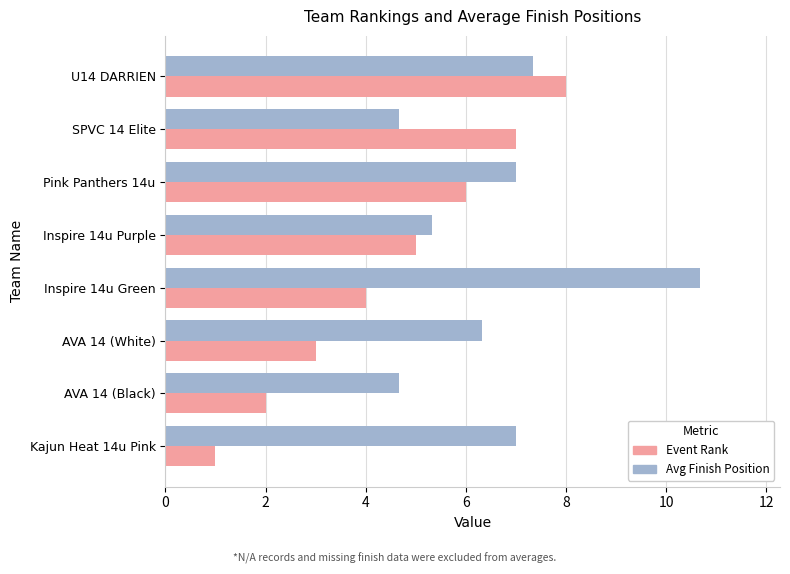

The Avg Finish Position series shows 5.3 at Inspire 14u Purple. True or false?

True